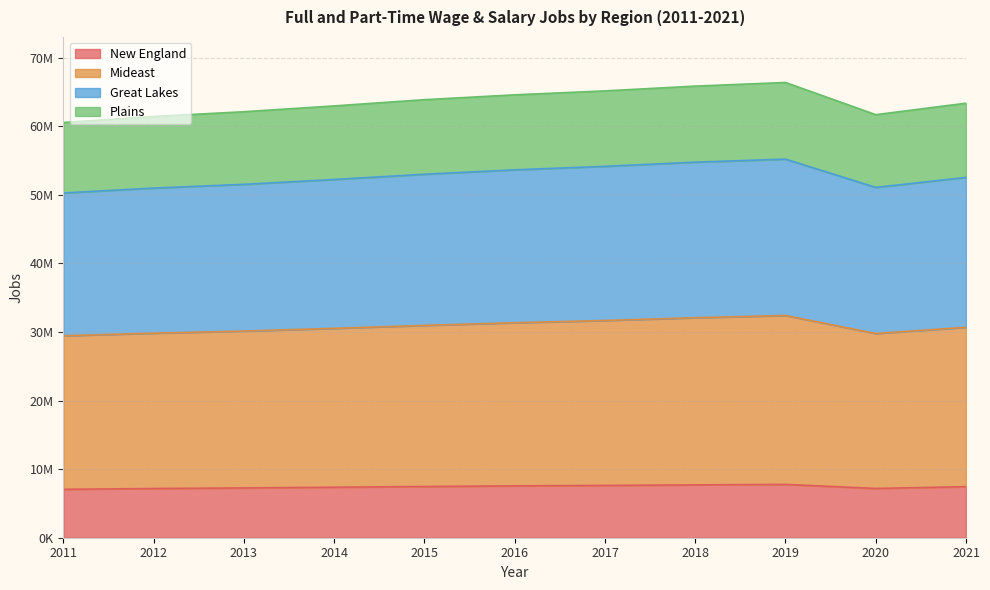

In Great Lakes, how many points are higher than both neighbors (excluding endpoints)?

1